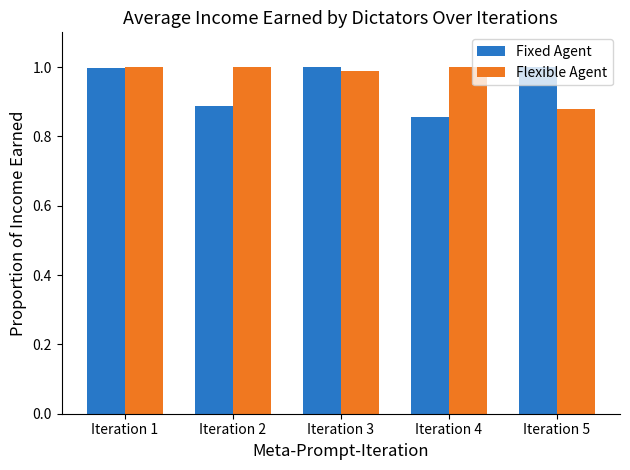

Does the chart contain stacked bars?

No